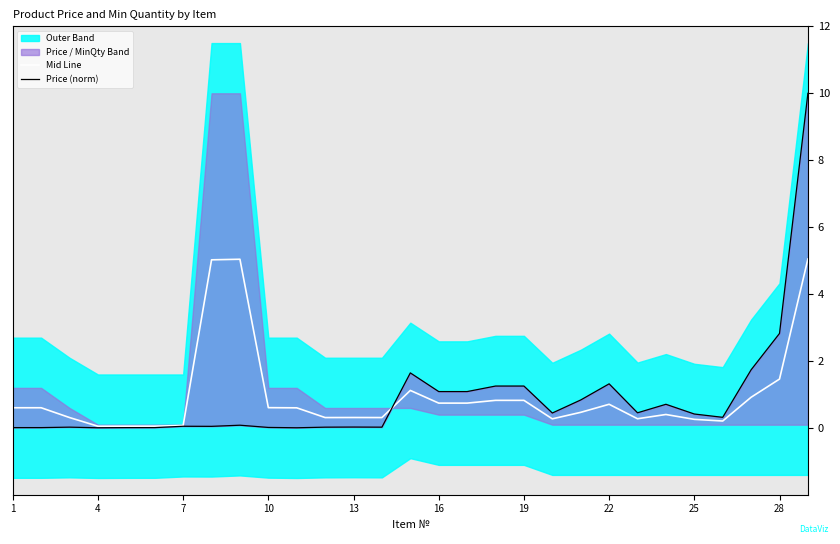

The Mid Line series shows 0.1 at 4. True or false?

True